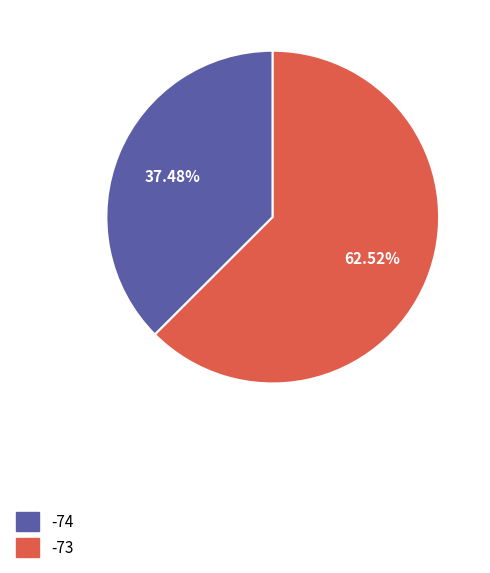

Is there any slice that represents more than half of the pie?

Yes